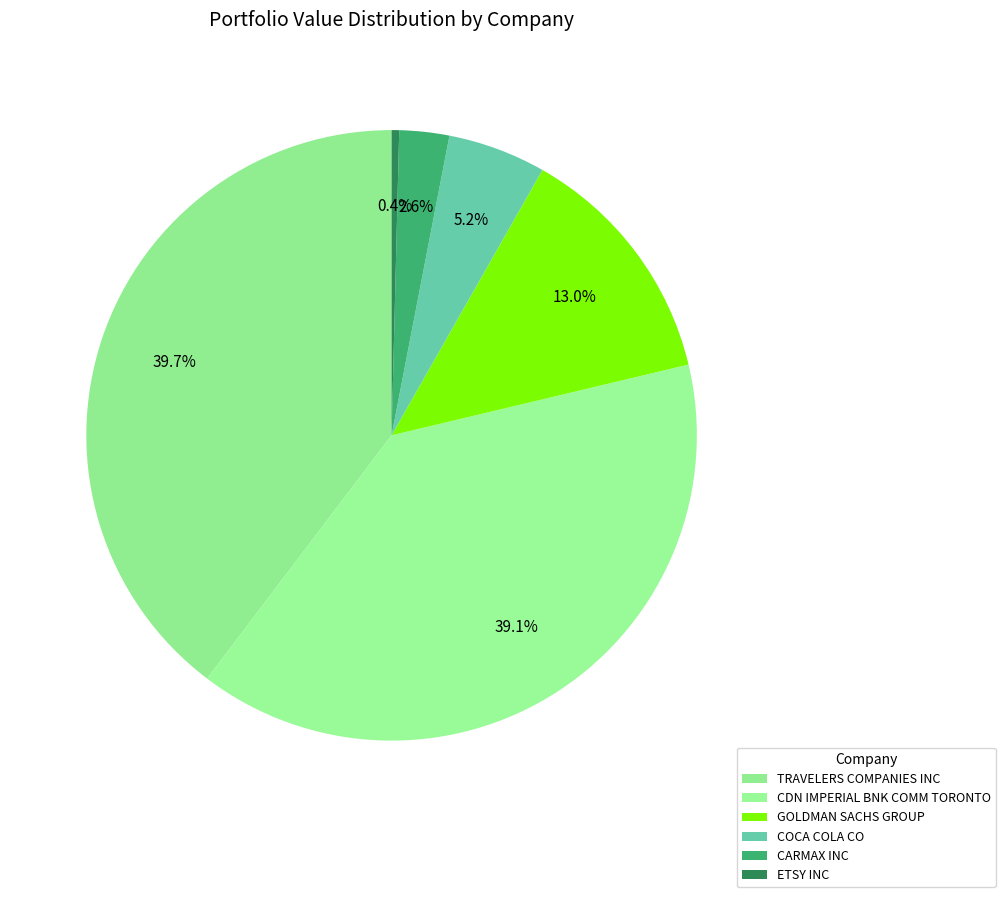

How many segments does this pie chart have?

6